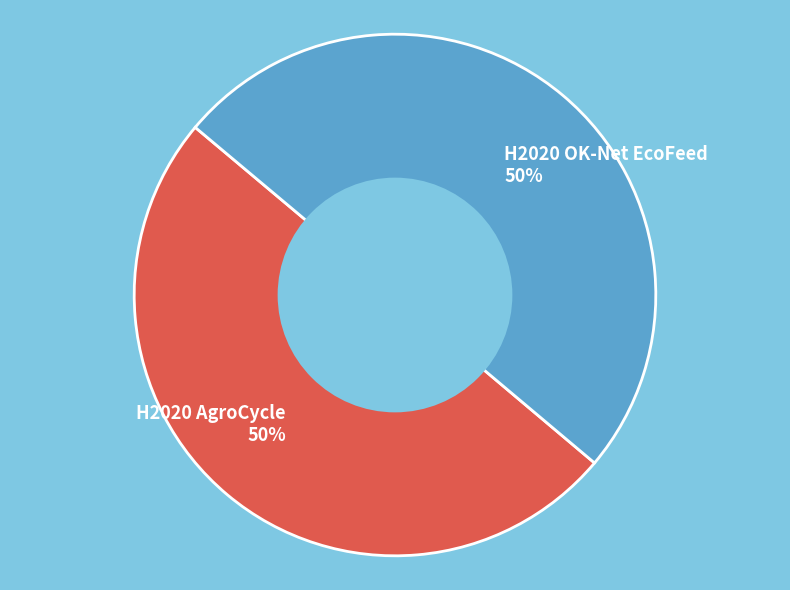

The H2020 OK-Net EcoFeed 50% slice represents 50% of the pie. True or false?

True